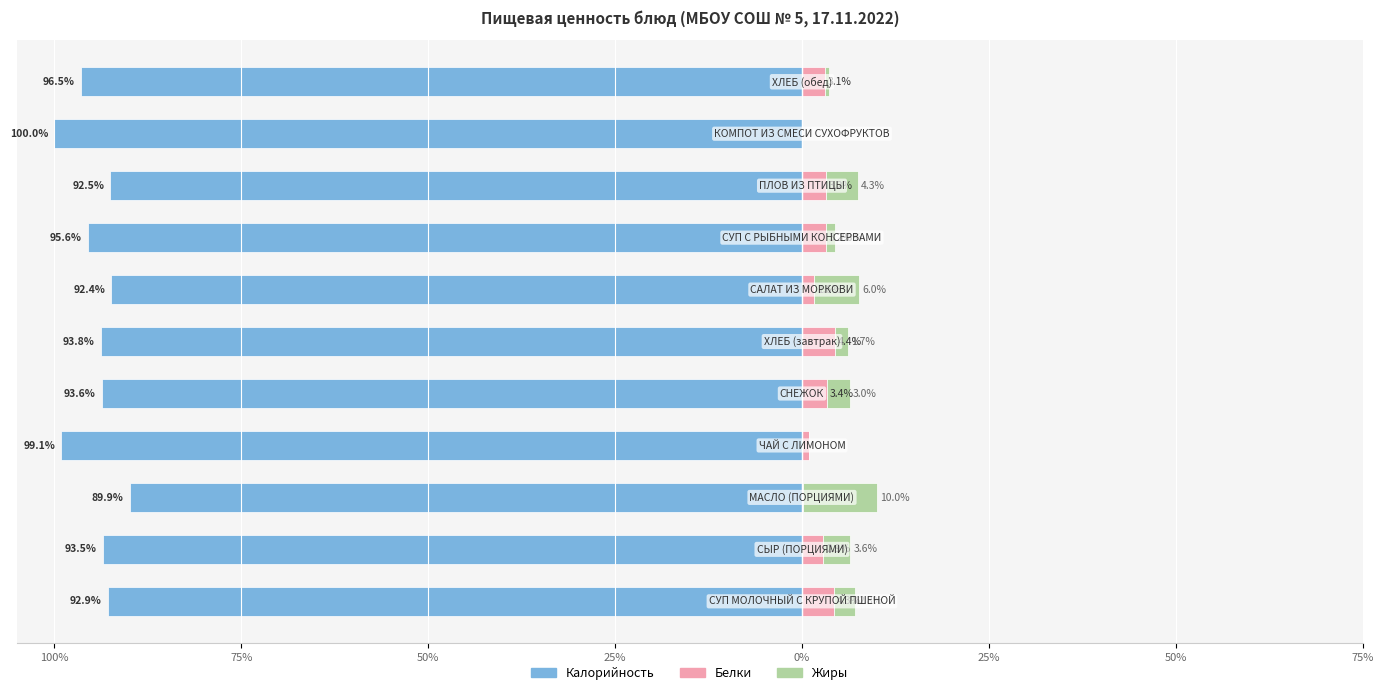

What is the minimum value for Калорийность?

-100.0